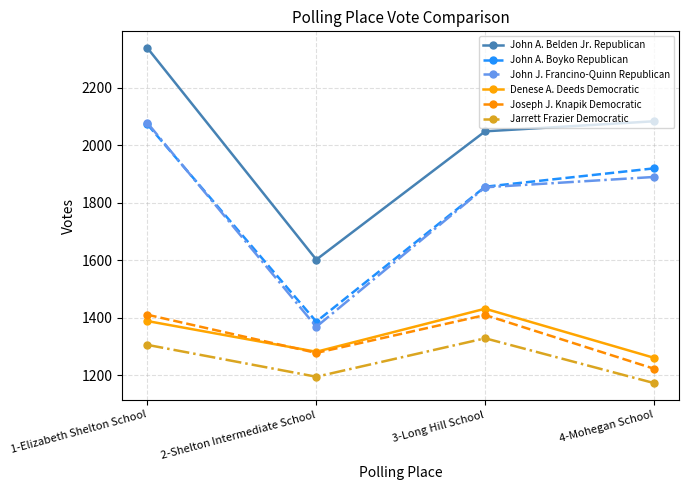

The value of John A. Belden Jr. Republican at 1-Elizabeth Shelton School is 4000. True or false?

False